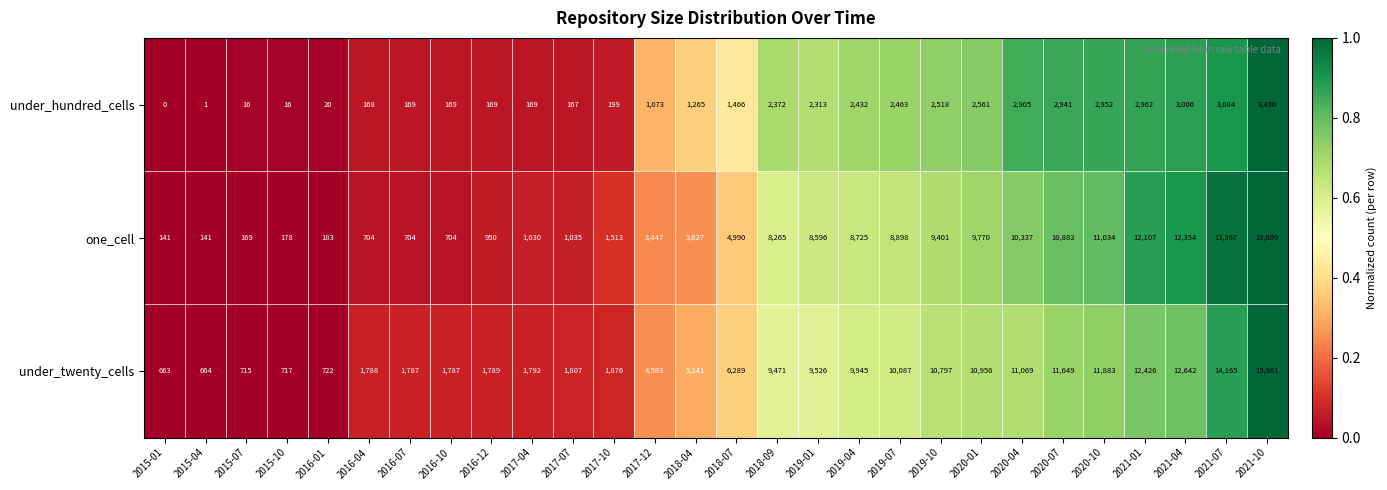

How many series are shown in this chart?

3